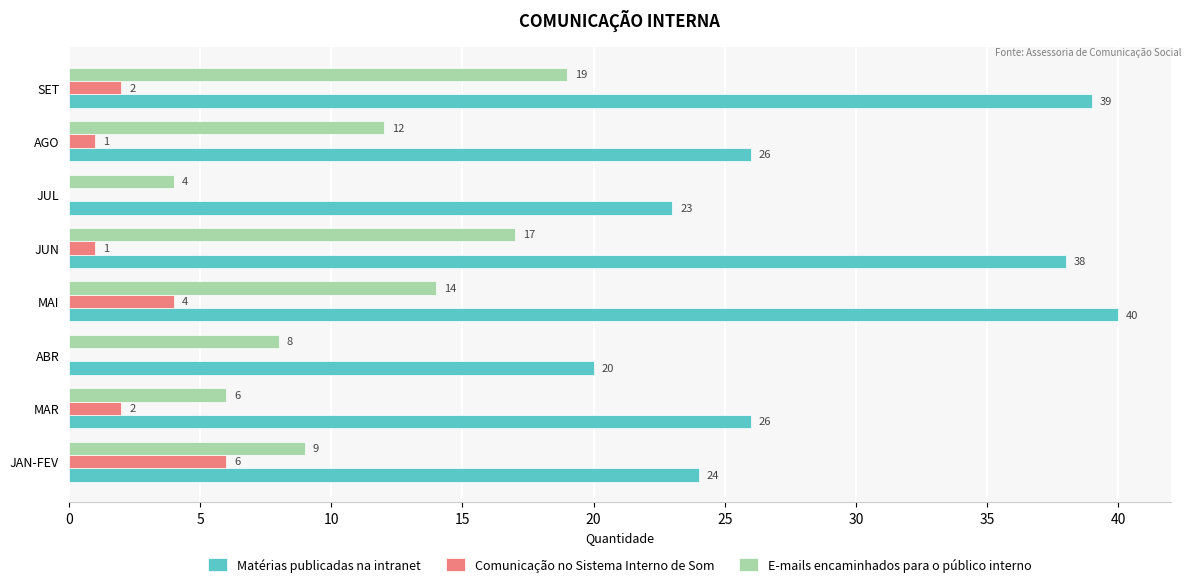

Is it true that E-mails encaminhados para o público interno equals 3 at MAR?

False